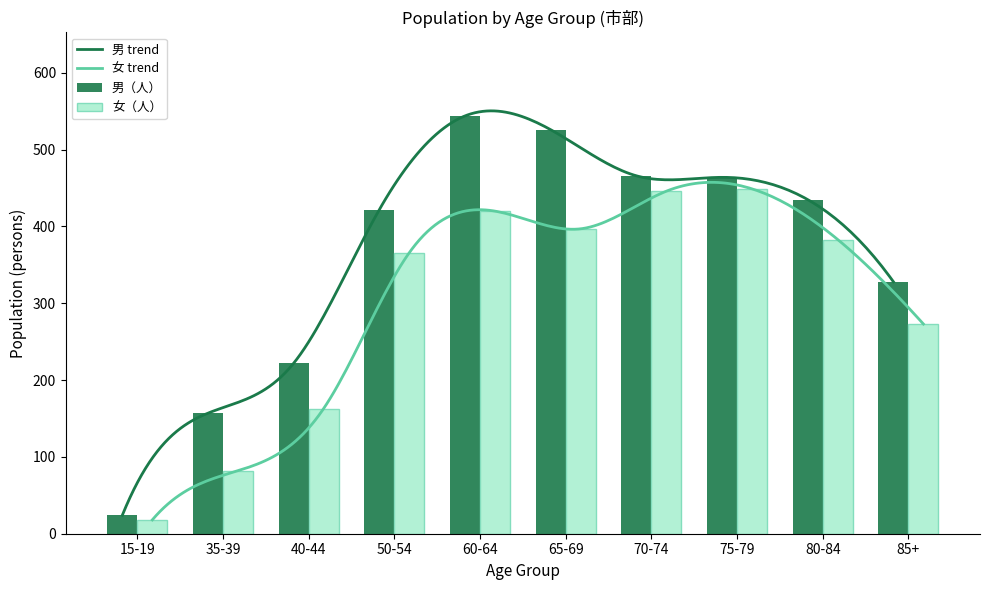

What is the average value of the 男（人） series?

359